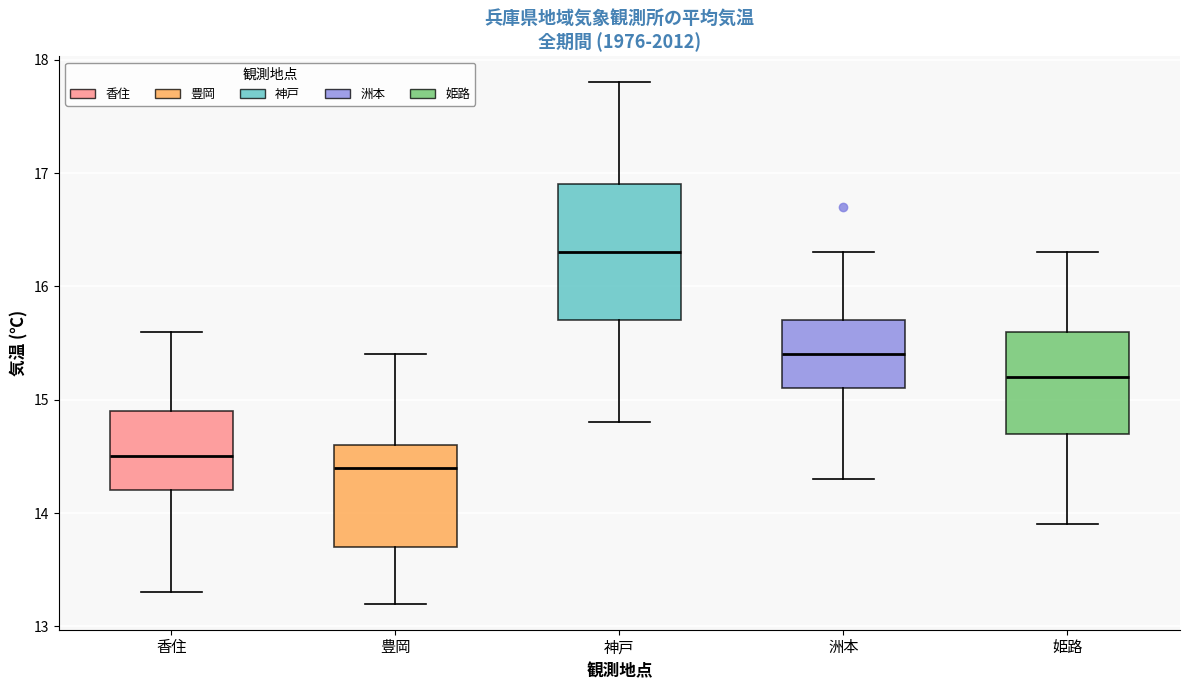

Comparing the boxes themselves (not the whiskers), which one is the tallest?

神戸